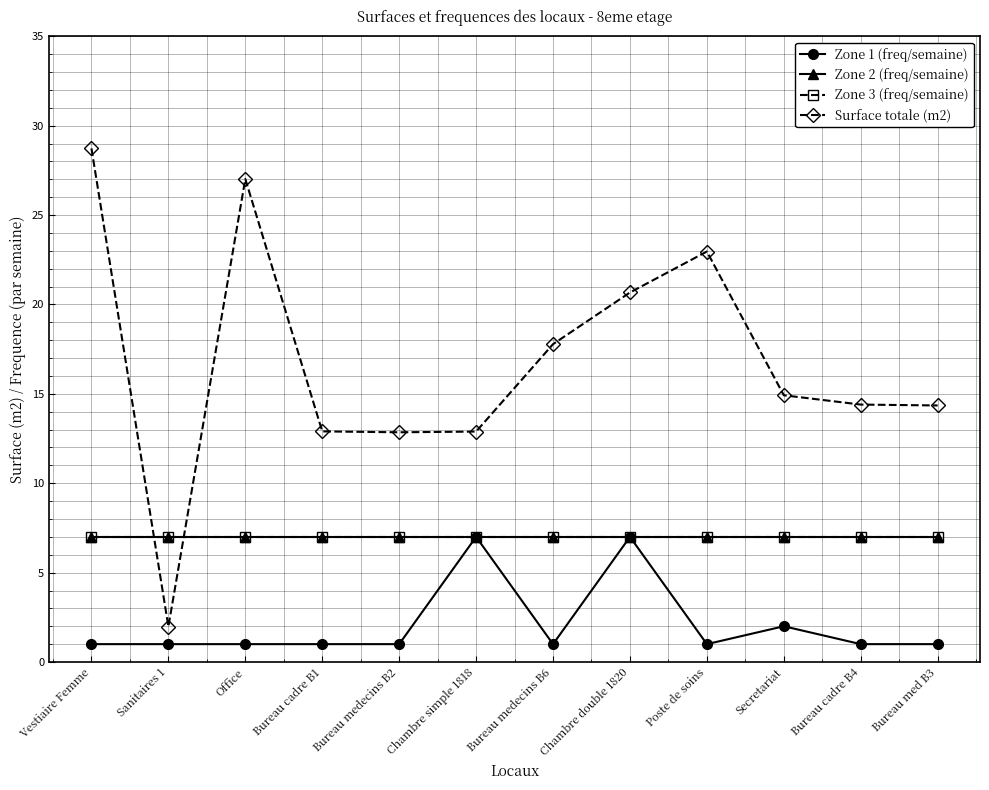

Does the chart have visible grid lines?

Yes